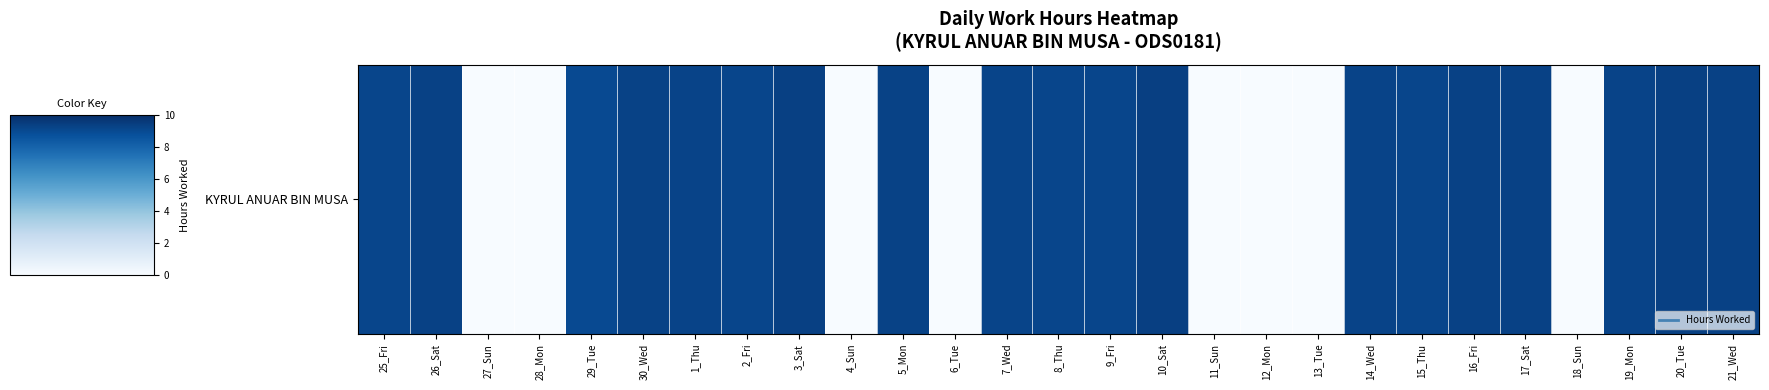

Reading right to left, extract all data points from this chart.

21_Wed=9.3	20_Tue=9.4	19_Mon=9.2	18_Sun=0.0	17_Sat=9.3	16_Fri=9.3	15_Thu=9.2	14_Wed=9.2	13_Tue=0.0	12_Mon=0.0	11_Sun=0.0	10_Sat=9.4	9_Fri=9.2	8_Thu=9.2	7_Wed=9.2	6_Tue=0.0	5_Mon=9.3	4_Sun=0.0	3_Sat=9.3	2_Fri=9.2	1_Thu=9.2	30_Wed=9.3	29_Tue=9.0	28_Mon=0.0	27_Sun=0.0	26_Sat=9.3	25_Fri=9.2